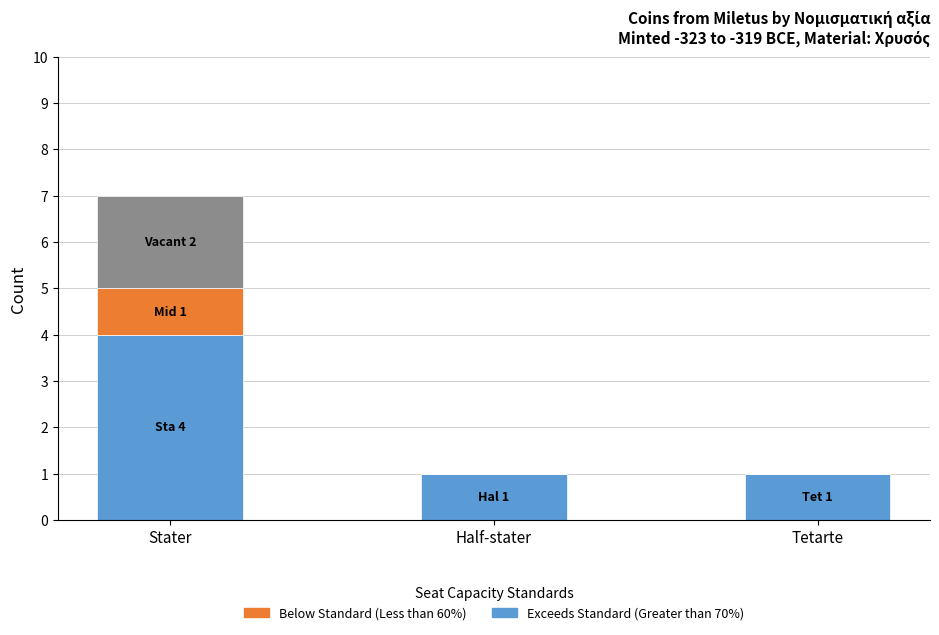

At which category is the sum across all series the highest?

Stater